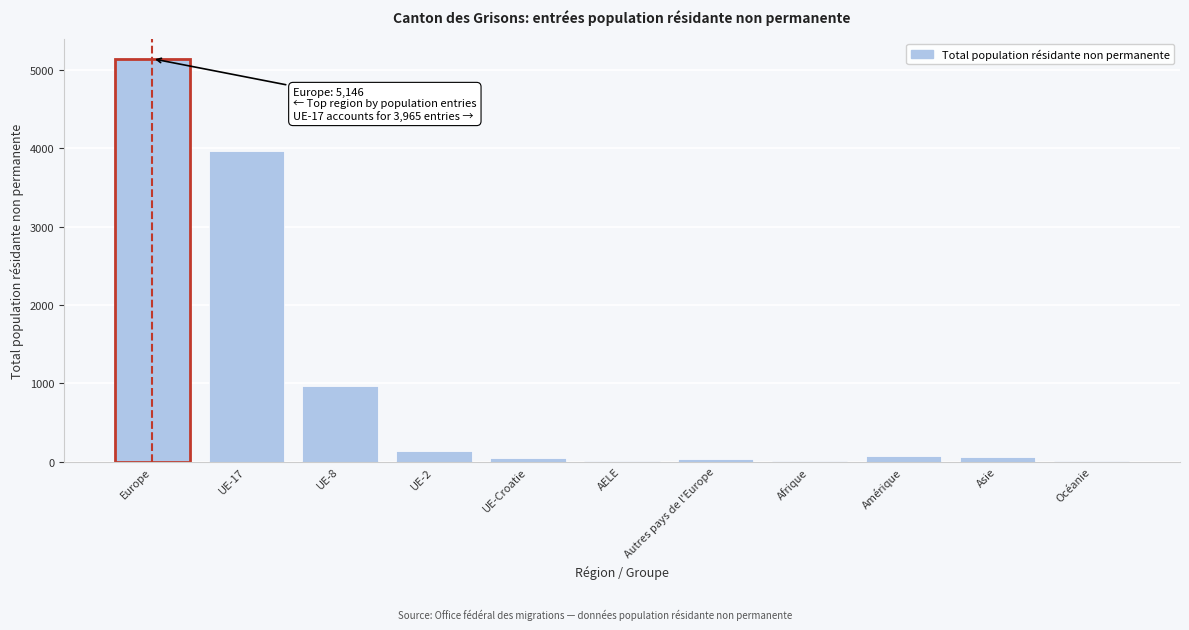

Which category has the highest value across all series?

Europe